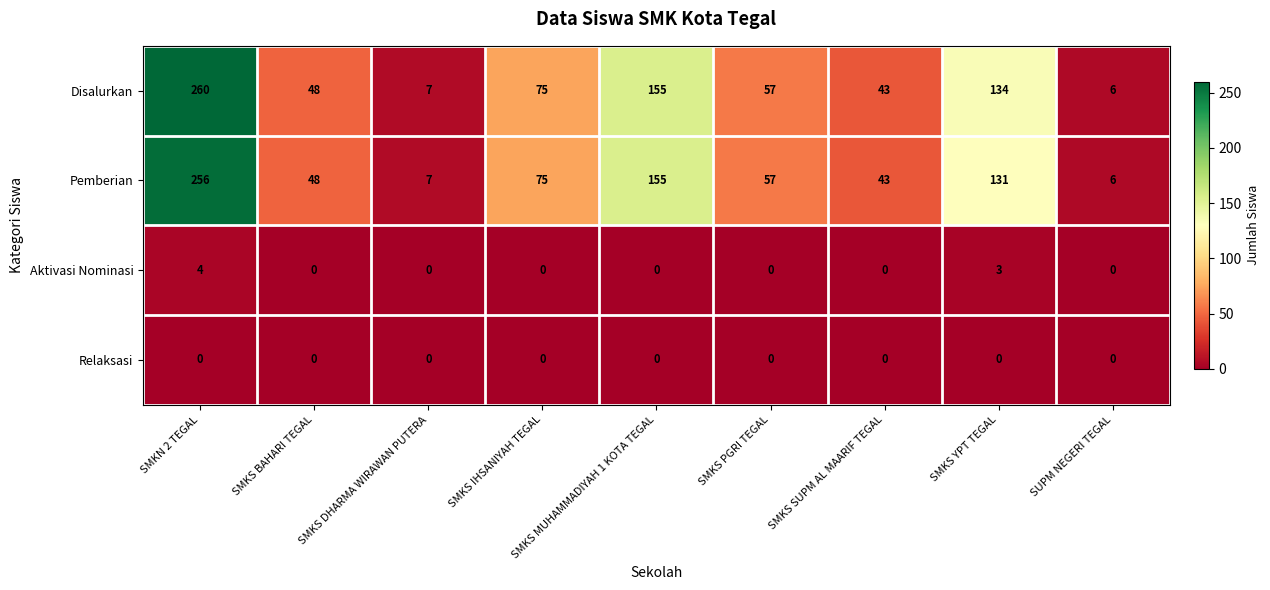

True or false: Pemberian has a value of 451 at SMKN 2 TEGAL.

False